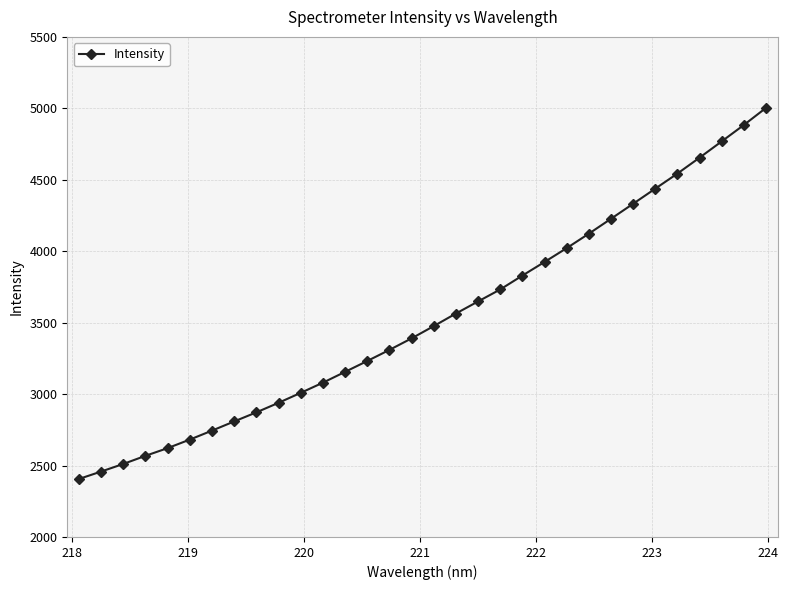

How many values exceed 3475?

16